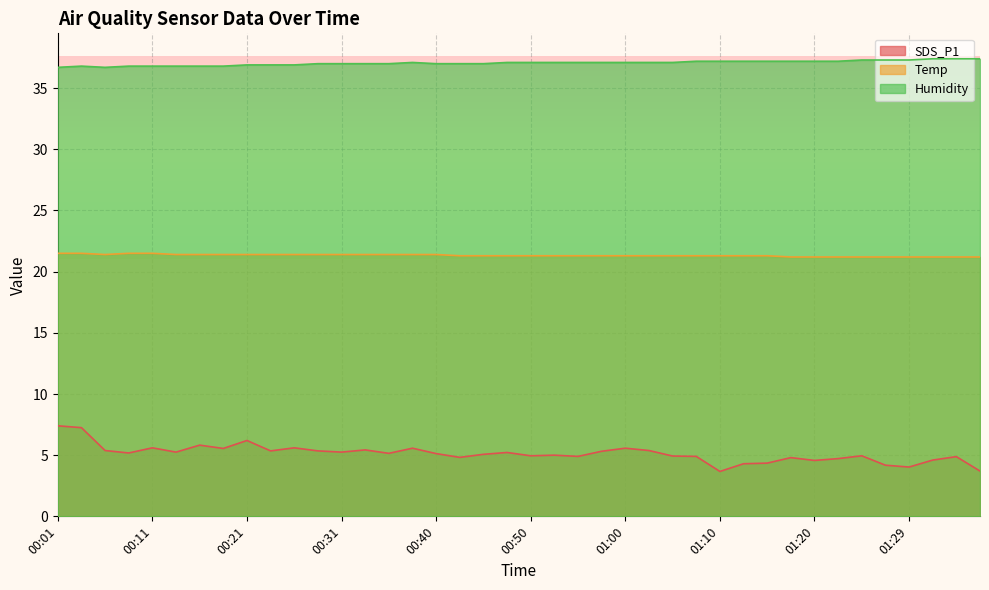

True or false: Temp and Humidity cross at least once.

False